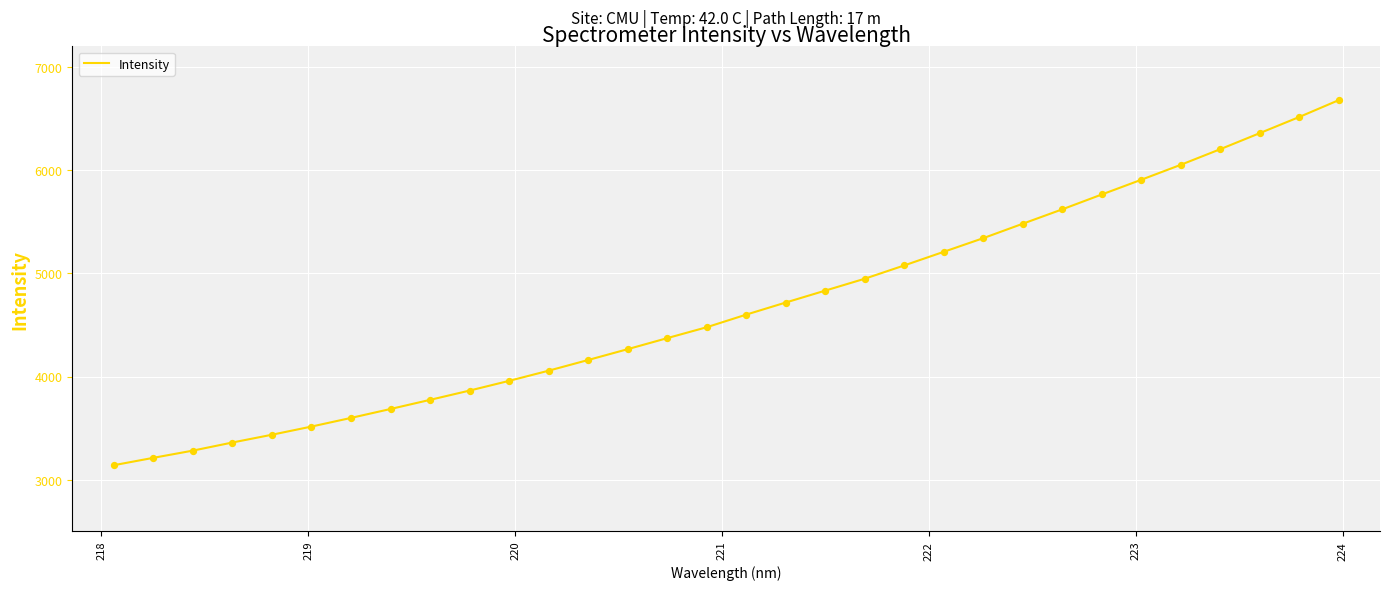

What is the smallest value displayed?

3139.9